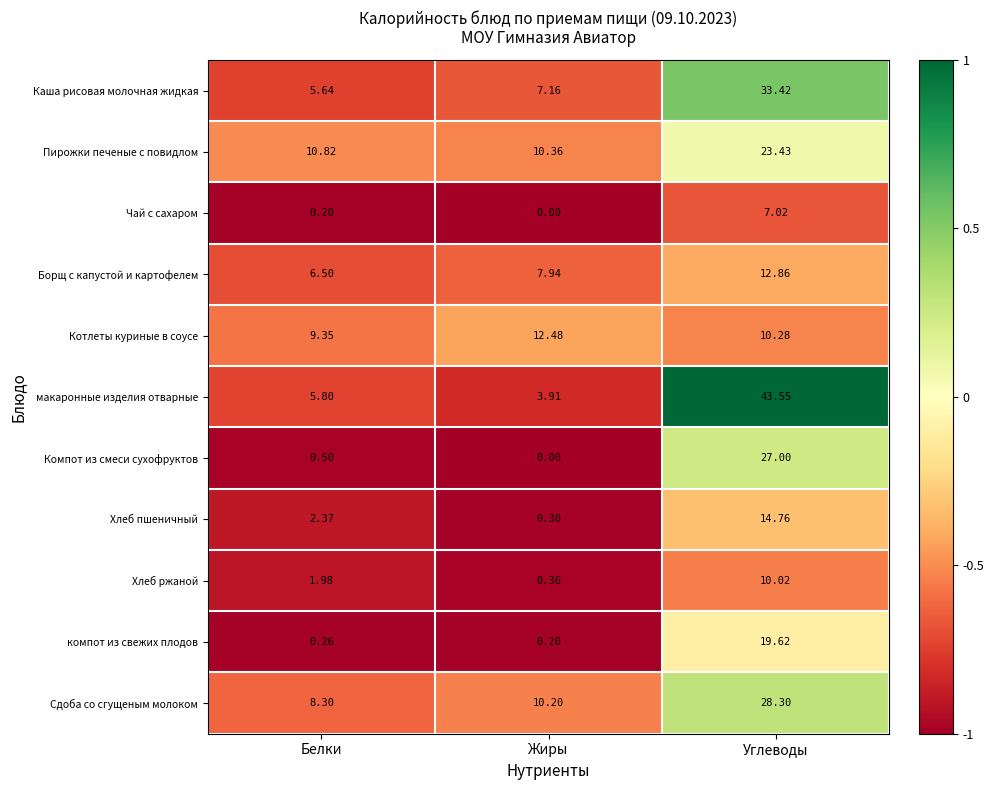

List the series in order of their peak value, highest first.

макаронные изделия отварные, Каша рисовая молочная жидкая, Сдоба со сгущеным молоком, Компот из смеси сухофруктов, Пирожки печеные с повидлом, компот из свежих плодов, Хлеб пшеничный, Борщ с капустой и картофелем, Котлеты куриные в соусе, Хлеб ржаной, Чай с сахаром